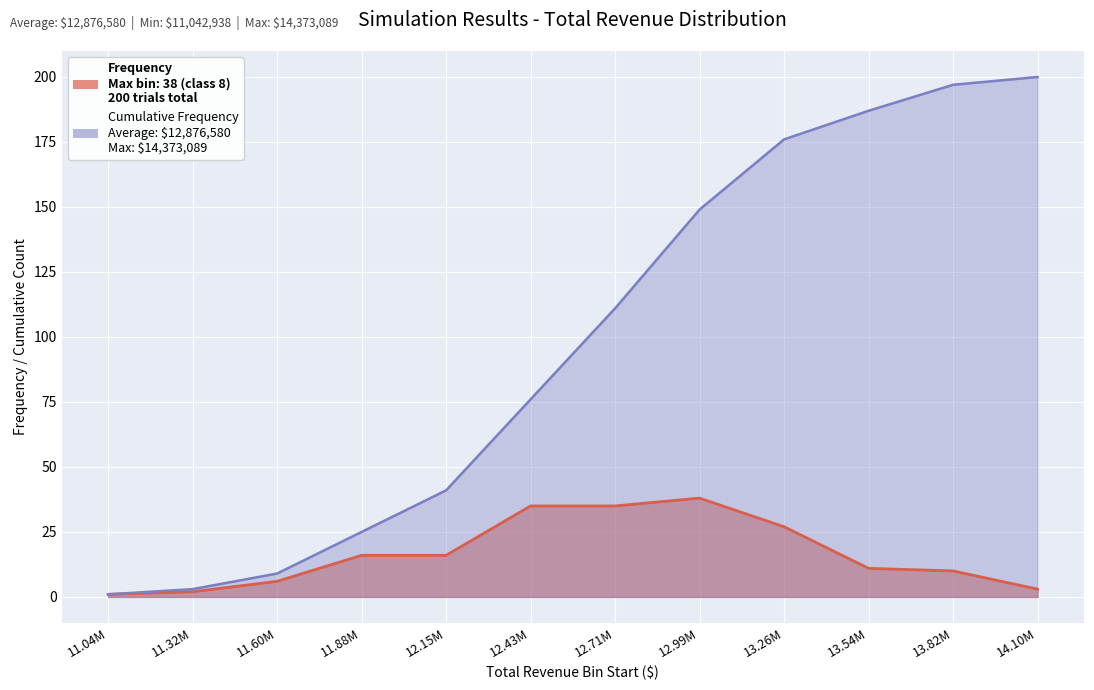

Which series has the largest range (max minus min)?

cumulative